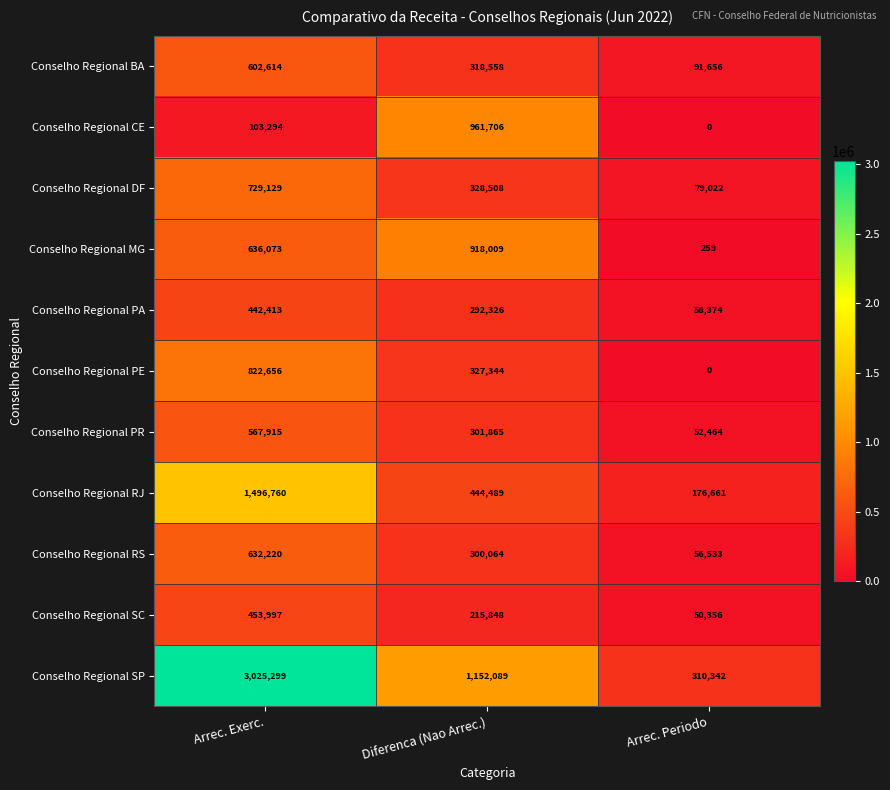

Which series changed the most between Arrec. Exerc. and Diferenca (Nao Arrec.)?

Conselho Regional SP